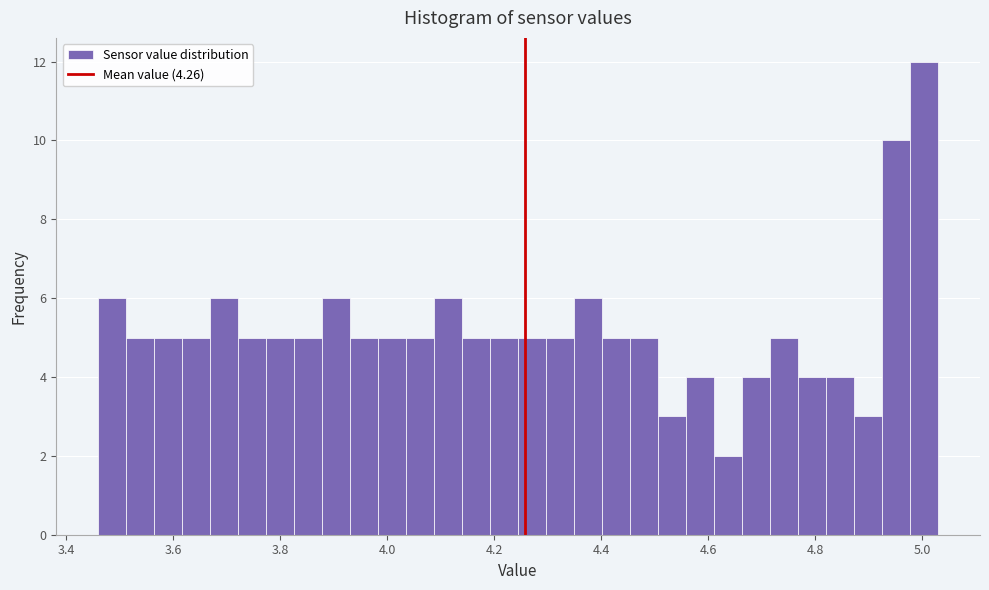

Read against the x-axis, roughly where is the centre of the tallest bar?

5.00